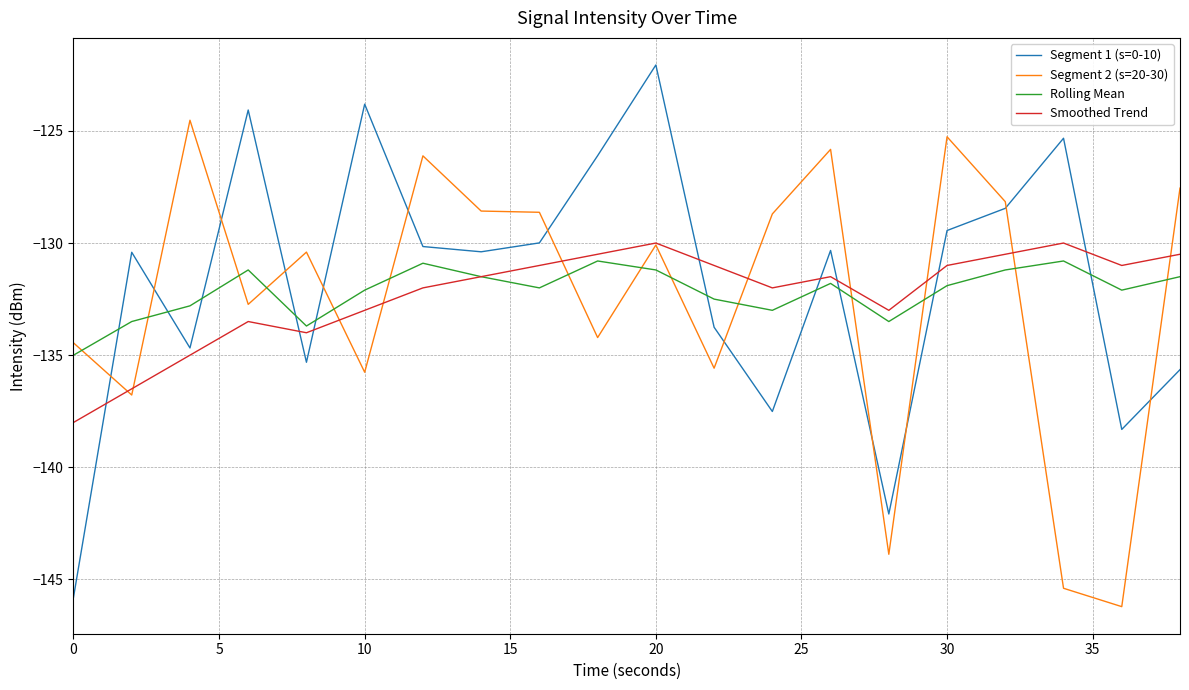

What is the minimum value for Segment 1 (s=0-10)?

-145.8